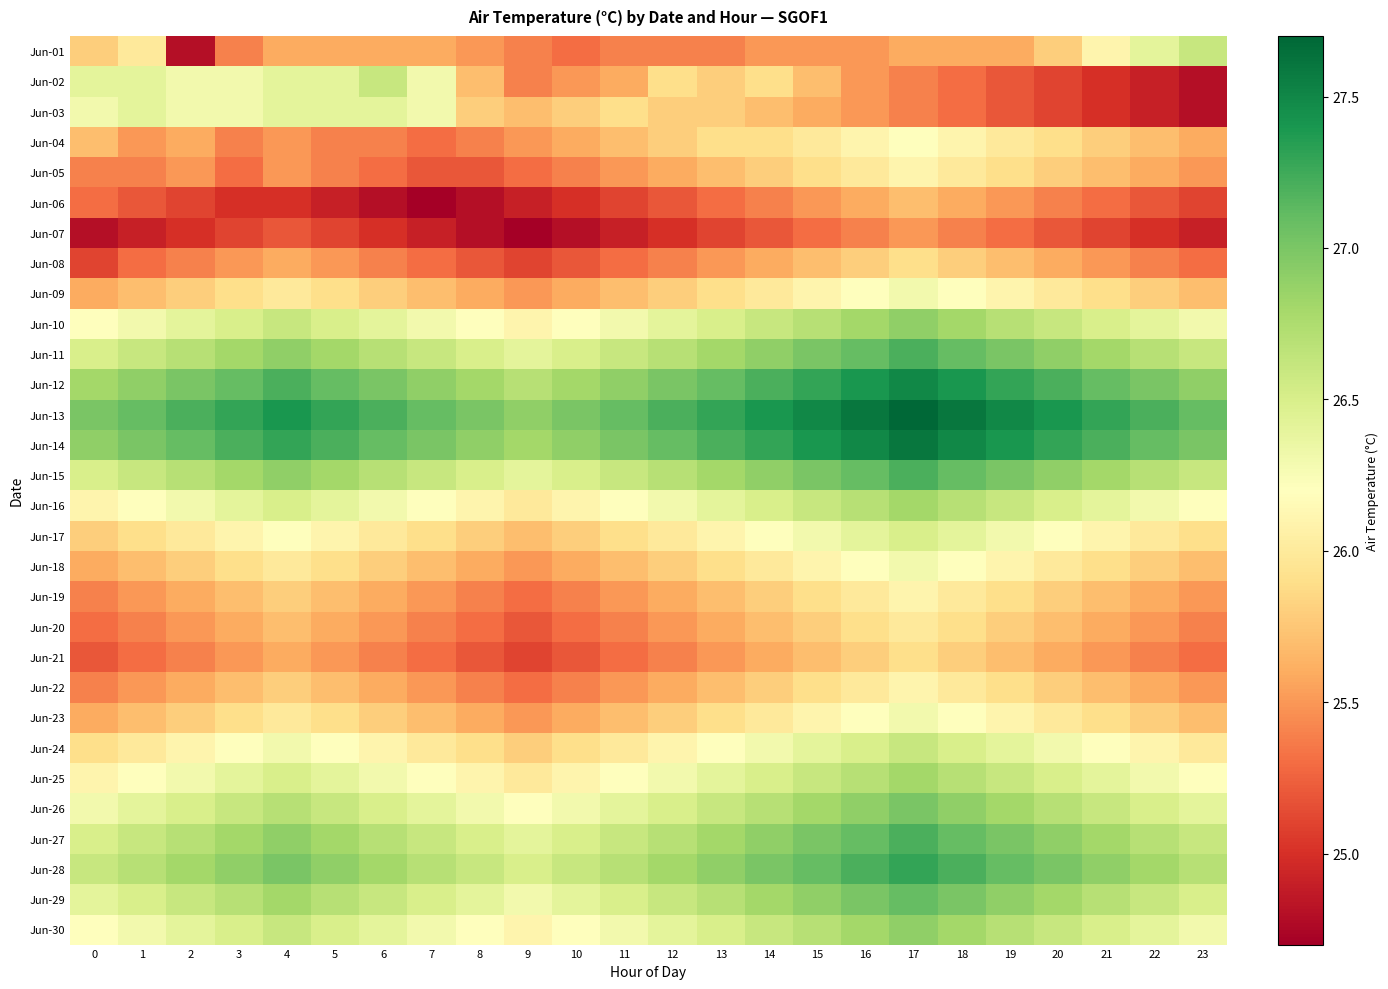

Reading left to right, list all the values displayed in this chart.

Jun-01: 0=25.8	1=26.0	2=24.8	3=25.4	4=25.6	5=25.6	6=25.6	7=25.6	8=25.5	9=25.4	10=25.3	11=25.4	12=25.4	13=25.4	14=25.5	15=25.5	16=25.5	17=25.6	18=25.6	19=25.6	20=25.8	21=26.1	22=26.4	23=26.6
Jun-02: 0=26.4	1=26.4	2=26.3	3=26.3	4=26.4	5=26.4	6=26.6	7=26.3	8=25.7	9=25.4	10=25.5	11=25.6	12=25.9	13=25.8	14=25.9	15=25.7	16=25.5	17=25.4	18=25.3	19=25.2	20=25.1	21=25.0	22=24.9	23=24.8
Jun-03: 0=26.3	1=26.4	2=26.3	3=26.3	4=26.4	5=26.4	6=26.4	7=26.3	8=25.8	9=25.7	10=25.8	11=25.9	12=25.8	13=25.8	14=25.7	15=25.6	16=25.5	17=25.4	18=25.3	19=25.2	20=25.1	21=25.0	22=24.9	23=24.8
Jun-04: 0=25.7	1=25.5	2=25.6	3=25.4	4=25.5	5=25.4	6=25.4	7=25.3	8=25.4	9=25.5	10=25.6	11=25.7	12=25.8	13=25.9	14=25.9	15=26.0	16=26.1	17=26.2	18=26.1	19=26.0	20=25.9	21=25.8	22=25.7	23=25.6
Jun-05: 0=25.4	1=25.4	2=25.5	3=25.3	4=25.5	5=25.4	6=25.3	7=25.2	8=25.2	9=25.3	10=25.4	11=25.5	12=25.6	13=25.7	14=25.8	15=25.9	16=26.0	17=26.1	18=26.0	19=25.9	20=25.8	21=25.7	22=25.6	23=25.5
Jun-06: 0=25.3	1=25.2	2=25.1	3=25.0	4=25.0	5=24.9	6=24.8	7=24.7	8=24.8	9=24.9	10=25.0	11=25.1	12=25.2	13=25.3	14=25.4	15=25.5	16=25.6	17=25.7	18=25.6	19=25.5	20=25.4	21=25.3	22=25.2	23=25.1
Jun-07: 0=24.8	1=24.9	2=25.0	3=25.1	4=25.2	5=25.1	6=25.0	7=24.9	8=24.8	9=24.7	10=24.8	11=24.9	12=25.0	13=25.1	14=25.2	15=25.3	16=25.4	17=25.5	18=25.4	19=25.3	20=25.2	21=25.1	22=25.0	23=24.9
Jun-08: 0=25.1	1=25.3	2=25.4	3=25.5	4=25.6	5=25.5	6=25.4	7=25.3	8=25.2	9=25.1	10=25.2	11=25.3	12=25.4	13=25.5	14=25.6	15=25.7	16=25.8	17=25.9	18=25.8	19=25.7	20=25.6	21=25.5	22=25.4	23=25.3
Jun-09: 0=25.6	1=25.7	2=25.8	3=25.9	4=26.0	5=25.9	6=25.8	7=25.7	8=25.6	9=25.5	10=25.6	11=25.7	12=25.8	13=25.9	14=26.0	15=26.1	16=26.2	17=26.3	18=26.2	19=26.1	20=26.0	21=25.9	22=25.8	23=25.7
Jun-10: 0=26.2	1=26.3	2=26.4	3=26.5	4=26.6	5=26.5	6=26.4	7=26.3	8=26.2	9=26.1	10=26.2	11=26.3	12=26.4	13=26.5	14=26.6	15=26.7	16=26.8	17=26.9	18=26.8	19=26.7	20=26.6	21=26.5	22=26.4	23=26.3
Jun-11: 0=26.5	1=26.6	2=26.7	3=26.8	4=26.9	5=26.8	6=26.7	7=26.6	8=26.5	9=26.4	10=26.5	11=26.6	12=26.7	13=26.8	14=26.9	15=27.0	16=27.1	17=27.2	18=27.1	19=27.0	20=26.9	21=26.8	22=26.7	23=26.6
Jun-12: 0=26.8	1=26.9	2=27.0	3=27.1	4=27.2	5=27.1	6=27.0	7=26.9	8=26.8	9=26.7	10=26.8	11=26.9	12=27.0	13=27.1	14=27.2	15=27.3	16=27.4	17=27.5	18=27.4	19=27.3	20=27.2	21=27.1	22=27.0	23=26.9
Jun-13: 0=27.0	1=27.1	2=27.2	3=27.3	4=27.4	5=27.3	6=27.2	7=27.1	8=27.0	9=26.9	10=27.0	11=27.1	12=27.2	13=27.3	14=27.4	15=27.5	16=27.6	17=27.7	18=27.6	19=27.5	20=27.4	21=27.3	22=27.2	23=27.1
Jun-14: 0=26.9	1=27.0	2=27.1	3=27.2	4=27.3	5=27.2	6=27.1	7=27.0	8=26.9	9=26.8	10=26.9	11=27.0	12=27.1	13=27.2	14=27.3	15=27.4	16=27.5	17=27.6	18=27.5	19=27.4	20=27.3	21=27.2	22=27.1	23=27.0
Jun-15: 0=26.5	1=26.6	2=26.7	3=26.8	4=26.9	5=26.8	6=26.7	7=26.6	8=26.5	9=26.4	10=26.5	11=26.6	12=26.7	13=26.8	14=26.9	15=27.0	16=27.1	17=27.2	18=27.1	19=27.0	20=26.9	21=26.8	22=26.7	23=26.6
Jun-16: 0=26.1	1=26.2	2=26.3	3=26.4	4=26.5	5=26.4	6=26.3	7=26.2	8=26.1	9=26.0	10=26.1	11=26.2	12=26.3	13=26.4	14=26.5	15=26.6	16=26.7	17=26.8	18=26.7	19=26.6	20=26.5	21=26.4	22=26.3	23=26.2
Jun-17: 0=25.8	1=25.9	2=26.0	3=26.1	4=26.2	5=26.1	6=26.0	7=25.9	8=25.8	9=25.7	10=25.8	11=25.9	12=26.0	13=26.1	14=26.2	15=26.3	16=26.4	17=26.5	18=26.4	19=26.3	20=26.2	21=26.1	22=26.0	23=25.9
Jun-18: 0=25.6	1=25.7	2=25.8	3=25.9	4=26.0	5=25.9	6=25.8	7=25.7	8=25.6	9=25.5	10=25.6	11=25.7	12=25.8	13=25.9	14=26.0	15=26.1	16=26.2	17=26.3	18=26.2	19=26.1	20=26.0	21=25.9	22=25.8	23=25.7
Jun-19: 0=25.4	1=25.5	2=25.6	3=25.7	4=25.8	5=25.7	6=25.6	7=25.5	8=25.4	9=25.3	10=25.4	11=25.5	12=25.6	13=25.7	14=25.8	15=25.9	16=26.0	17=26.1	18=26.0	19=25.9	20=25.8	21=25.7	22=25.6	23=25.5
Jun-20: 0=25.3	1=25.4	2=25.5	3=25.6	4=25.7	5=25.6	6=25.5	7=25.4	8=25.3	9=25.2	10=25.3	11=25.4	12=25.5	13=25.6	14=25.7	15=25.8	16=25.9	17=26.0	18=25.9	19=25.8	20=25.7	21=25.6	22=25.5	23=25.4
Jun-21: 0=25.2	1=25.3	2=25.4	3=25.5	4=25.6	5=25.5	6=25.4	7=25.3	8=25.2	9=25.1	10=25.2	11=25.3	12=25.4	13=25.5	14=25.6	15=25.7	16=25.8	17=25.9	18=25.8	19=25.7	20=25.6	21=25.5	22=25.4	23=25.3
Jun-22: 0=25.4	1=25.5	2=25.6	3=25.7	4=25.8	5=25.7	6=25.6	7=25.5	8=25.4	9=25.3	10=25.4	11=25.5	12=25.6	13=25.7	14=25.8	15=25.9	16=26.0	17=26.1	18=26.0	19=25.9	20=25.8	21=25.7	22=25.6	23=25.5
Jun-23: 0=25.6	1=25.7	2=25.8	3=25.9	4=26.0	5=25.9	6=25.8	7=25.7	8=25.6	9=25.5	10=25.6	11=25.7	12=25.8	13=25.9	14=26.0	15=26.1	16=26.2	17=26.3	18=26.2	19=26.1	20=26.0	21=25.9	22=25.8	23=25.7
Jun-24: 0=25.9	1=26.0	2=26.1	3=26.2	4=26.3	5=26.2	6=26.1	7=26.0	8=25.9	9=25.8	10=25.9	11=26.0	12=26.1	13=26.2	14=26.3	15=26.4	16=26.5	17=26.6	18=26.5	19=26.4	20=26.3	21=26.2	22=26.1	23=26.0
Jun-25: 0=26.1	1=26.2	2=26.3	3=26.4	4=26.5	5=26.4	6=26.3	7=26.2	8=26.1	9=26.0	10=26.1	11=26.2	12=26.3	13=26.4	14=26.5	15=26.6	16=26.7	17=26.8	18=26.7	19=26.6	20=26.5	21=26.4	22=26.3	23=26.2
Jun-26: 0=26.3	1=26.4	2=26.5	3=26.6	4=26.7	5=26.6	6=26.5	7=26.4	8=26.3	9=26.2	10=26.3	11=26.4	12=26.5	13=26.6	14=26.7	15=26.8	16=26.9	17=27.0	18=26.9	19=26.8	20=26.7	21=26.6	22=26.5	23=26.4
Jun-27: 0=26.5	1=26.6	2=26.7	3=26.8	4=26.9	5=26.8	6=26.7	7=26.6	8=26.5	9=26.4	10=26.5	11=26.6	12=26.7	13=26.8	14=26.9	15=27.0	16=27.1	17=27.2	18=27.1	19=27.0	20=26.9	21=26.8	22=26.7	23=26.6
Jun-28: 0=26.6	1=26.7	2=26.8	3=26.9	4=27.0	5=26.9	6=26.8	7=26.7	8=26.6	9=26.5	10=26.6	11=26.7	12=26.8	13=26.9	14=27.0	15=27.1	16=27.2	17=27.3	18=27.2	19=27.1	20=27.0	21=26.9	22=26.8	23=26.7
Jun-29: 0=26.4	1=26.5	2=26.6	3=26.7	4=26.8	5=26.7	6=26.6	7=26.5	8=26.4	9=26.3	10=26.4	11=26.5	12=26.6	13=26.7	14=26.8	15=26.9	16=27.0	17=27.1	18=27.0	19=26.9	20=26.8	21=26.7	22=26.6	23=26.5
Jun-30: 0=26.2	1=26.3	2=26.4	3=26.5	4=26.6	5=26.5	6=26.4	7=26.3	8=26.2	9=26.1	10=26.2	11=26.3	12=26.4	13=26.5	14=26.6	15=26.7	16=26.8	17=26.9	18=26.8	19=26.7	20=26.6	21=26.5	22=26.4	23=26.3